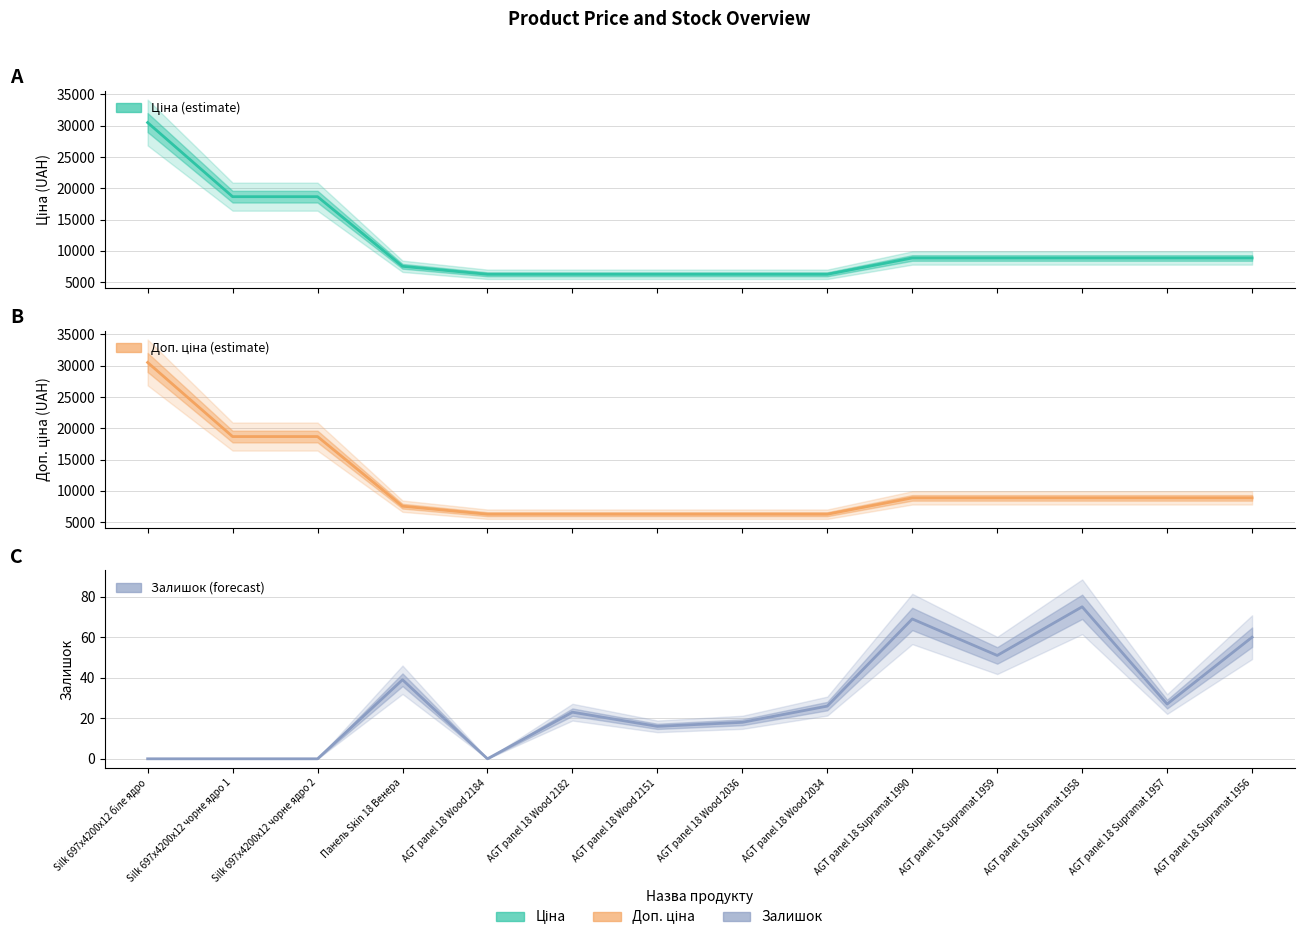

Rank the series at Silk 697x4200x12 чорне ядро 2 from highest to lowest value.

Ціна, Доп. ціна, Залишок